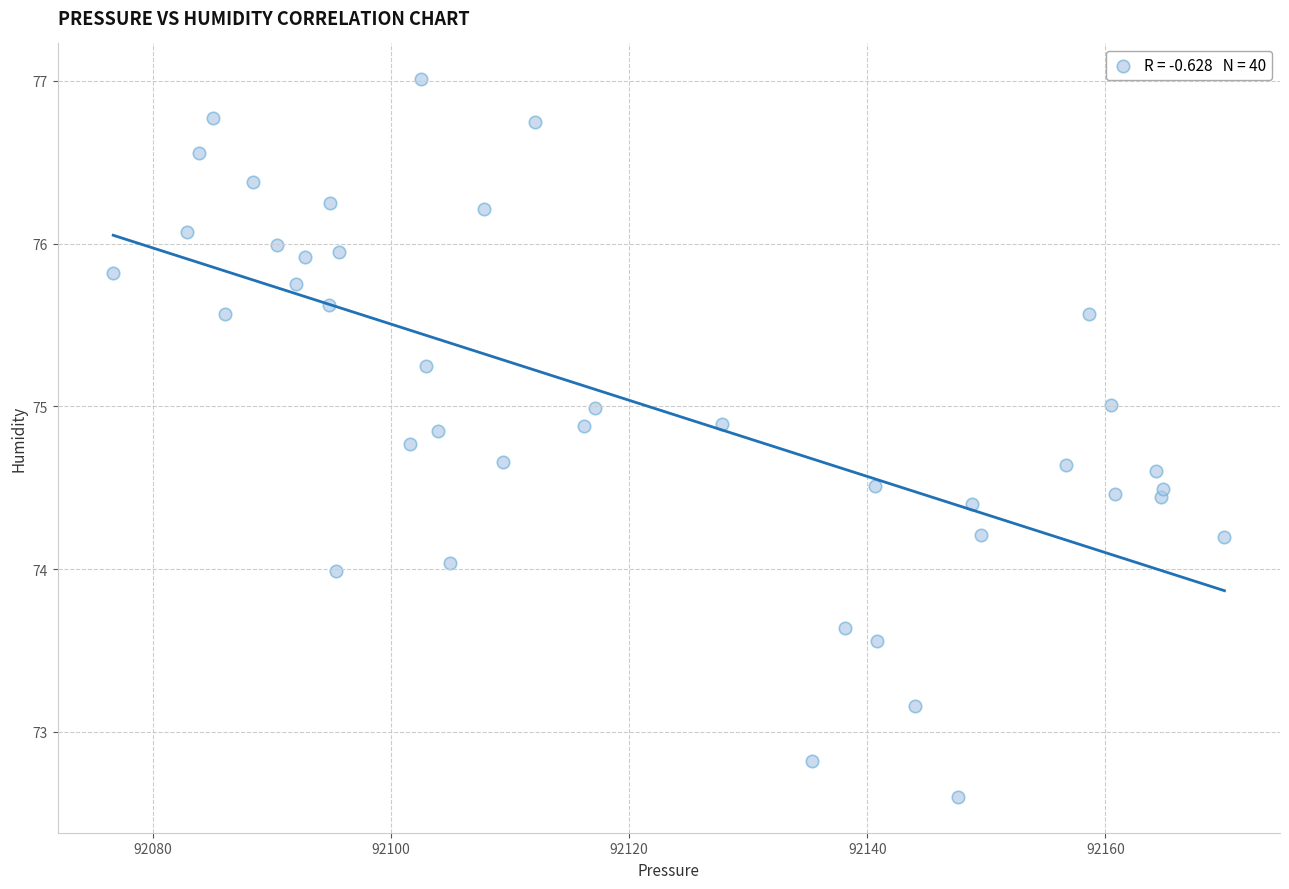

What is the range of Y values (max minus min)?

4.4